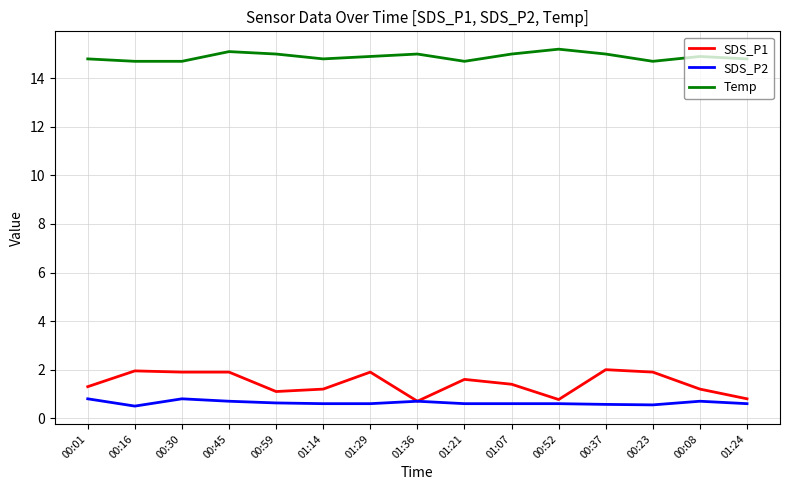

What is the smallest value displayed?

0.5